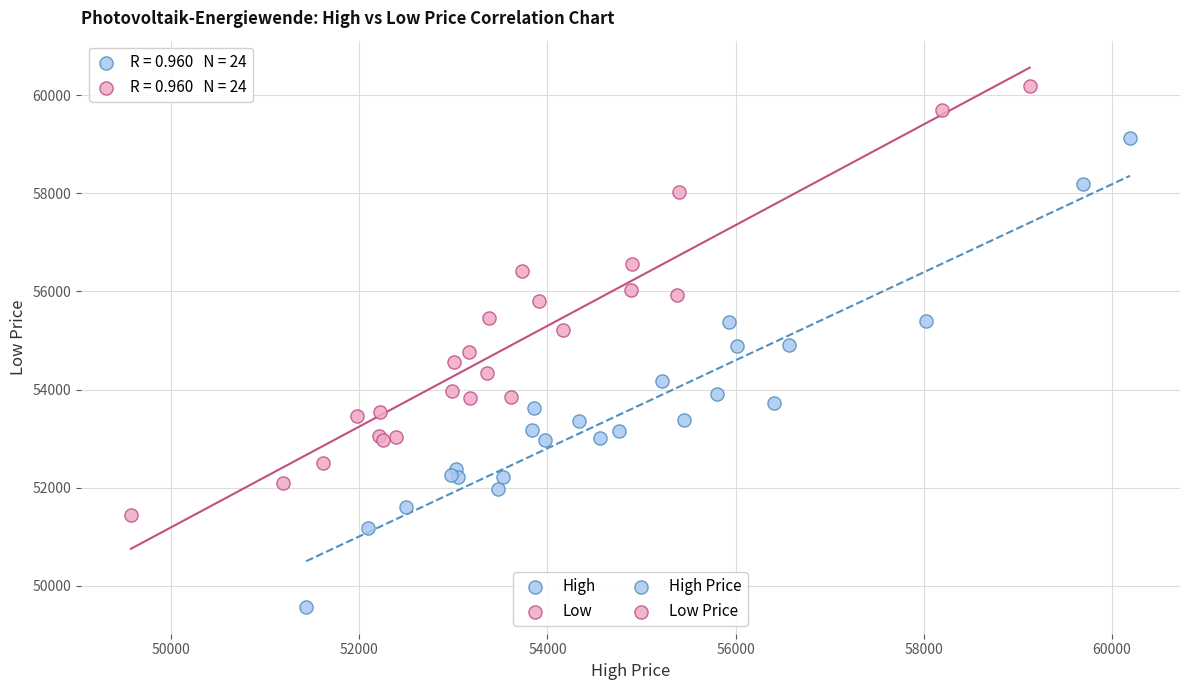

Which series contains the highest Y value?

Low